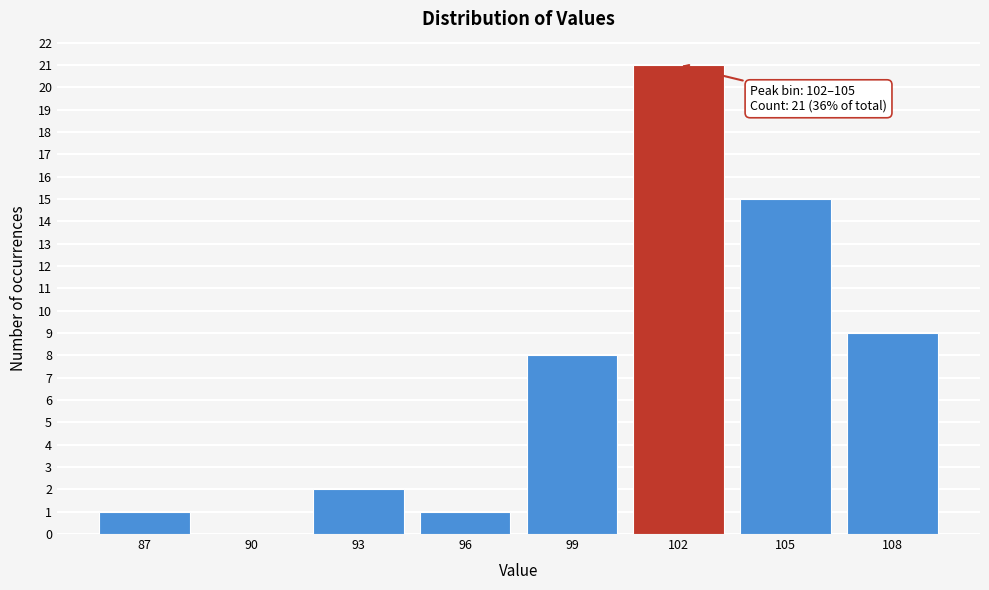

Reading left to right, transcribe all the data shown in this chart.

87=1	90=0	93=2	96=1	99=8	102=21	105=15	108=9